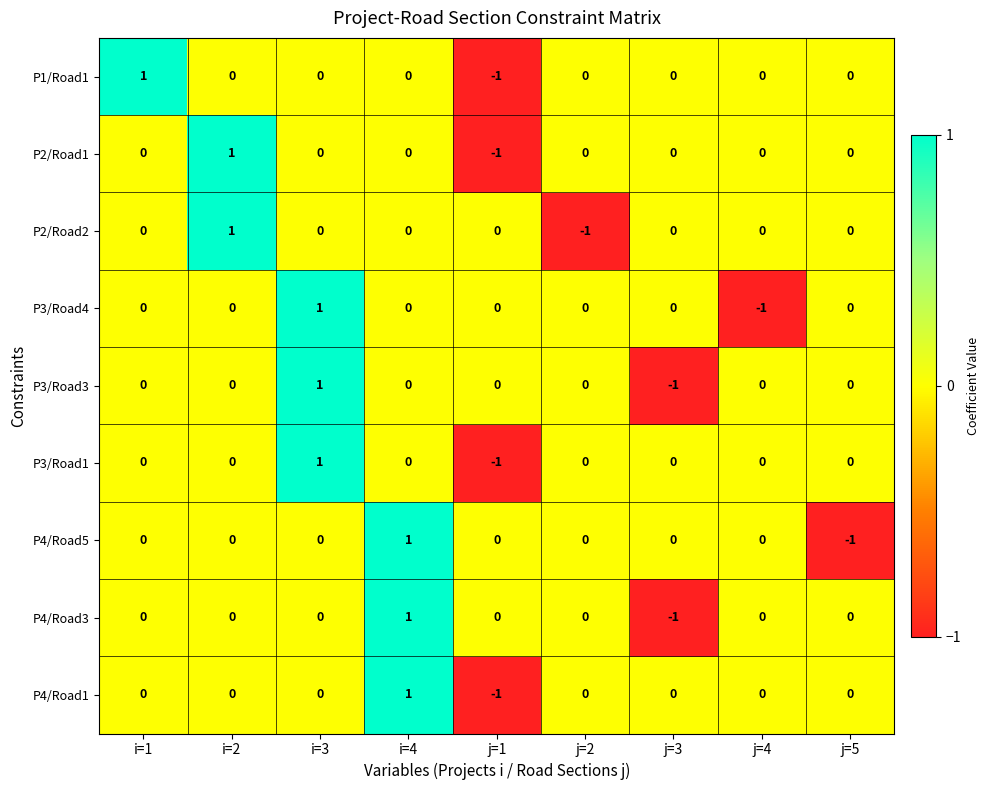

Is the value of P4/Road5 at j=5 greater than the value of P3/Road3 at i=4?

No